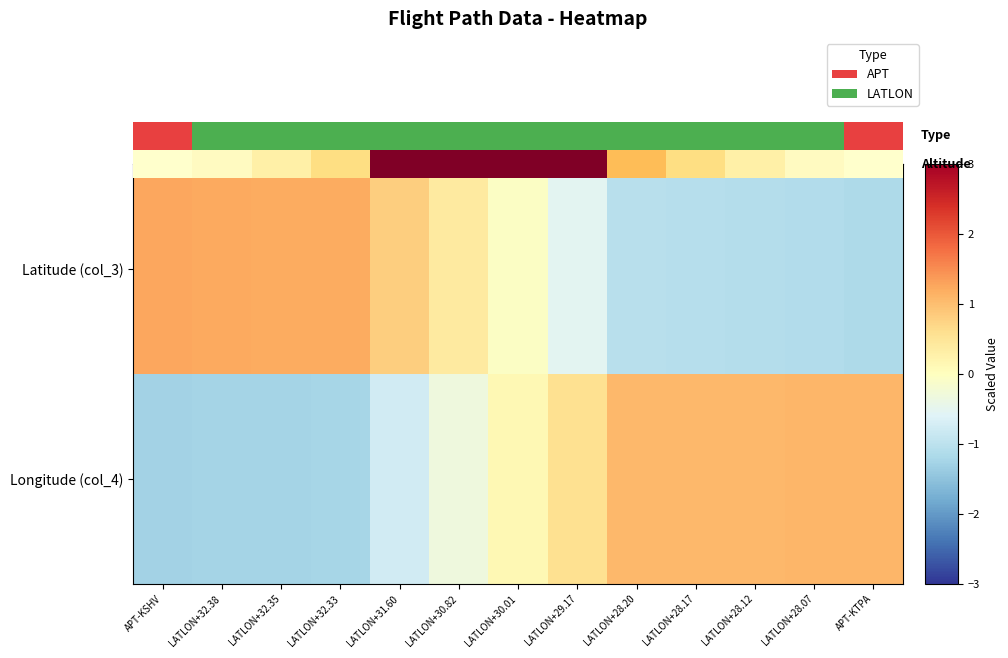

What is the sum of the Latitude (col_3) values at LATLON+29.17 and LATLON+28.12?

-1.6